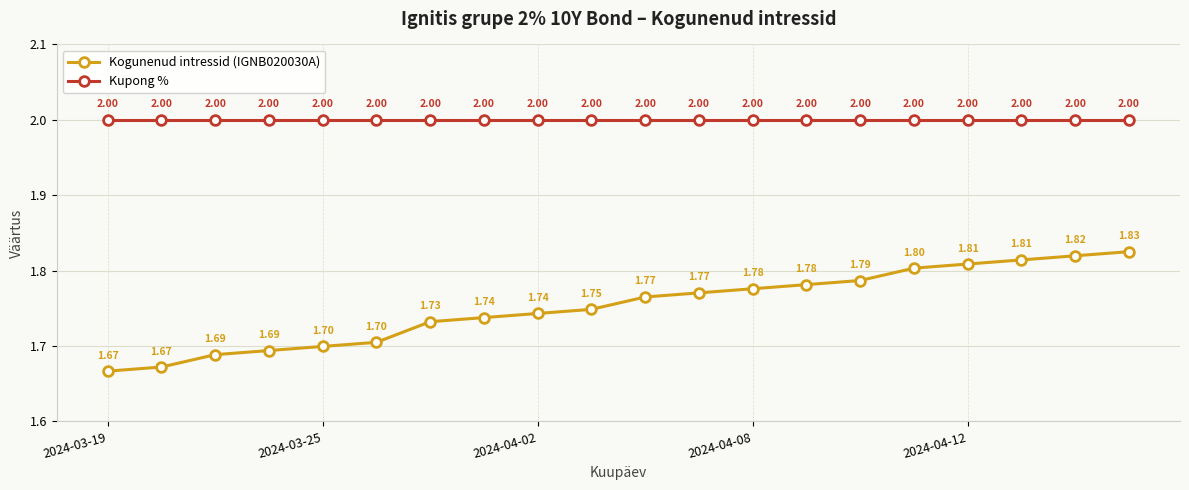

True or false: Kogunenud intressid (IGNB020030A) and Kupong % intersect in this chart.

False